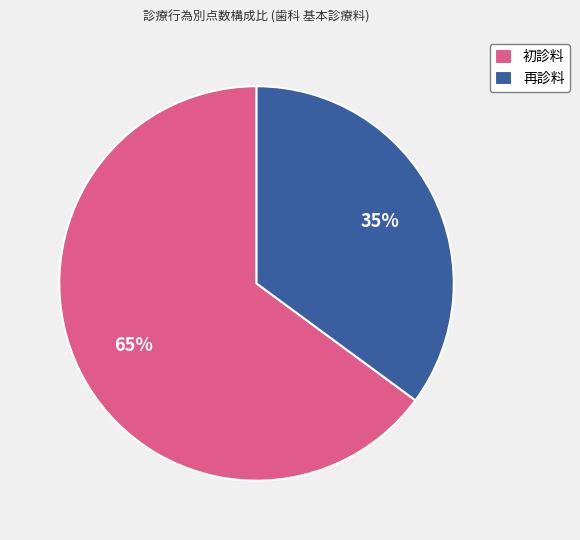

To the nearest percent, what is the difference between the largest and smallest slice percentages?

30%